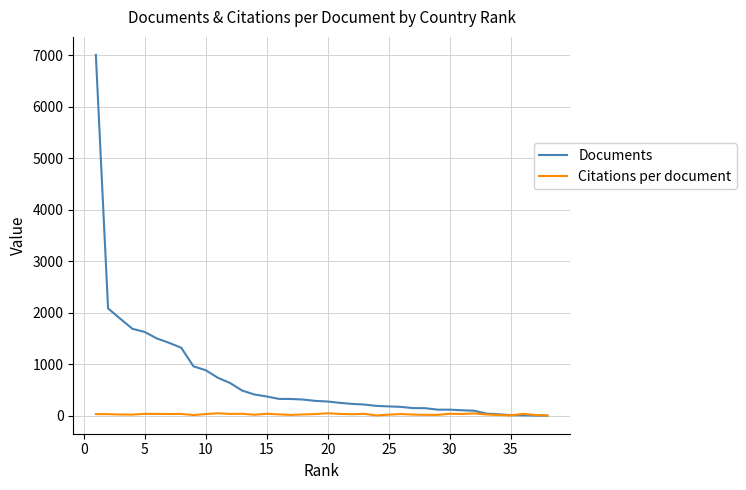

Which series has the widest spread of values?

Documents